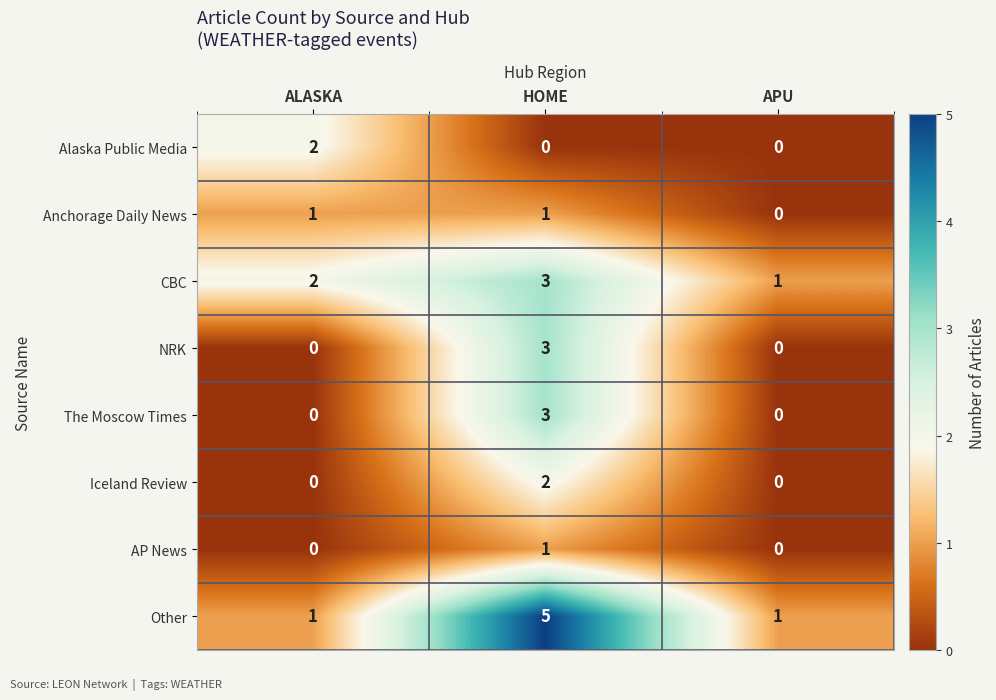

What is the spread (max minus min) of values at HOME?

5